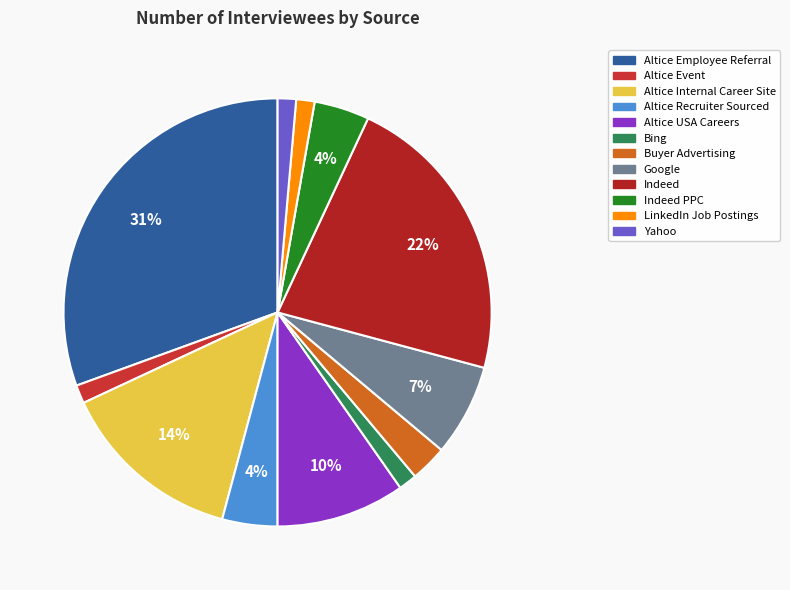

To the nearest percent, what percentage of the pie is LinkedIn Job Postings?

1%